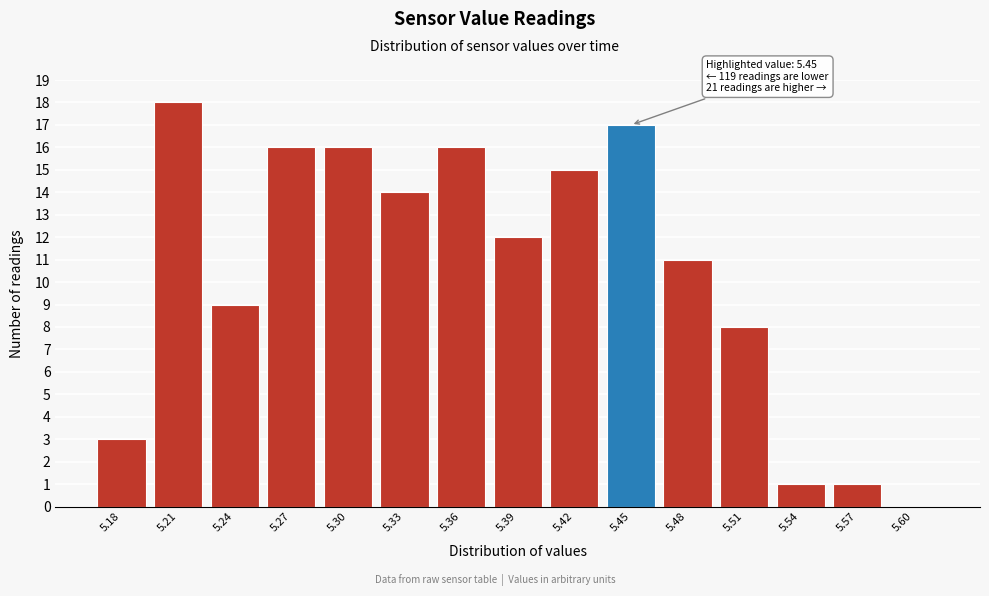

Reading right to left, what are all the values shown in this chart?

5.60=0	5.57=1	5.54=1	5.51=8	5.48=11	5.45=17	5.42=15	5.39=12	5.36=16	5.33=14	5.30=16	5.27=16	5.24=9	5.21=18	5.18=3